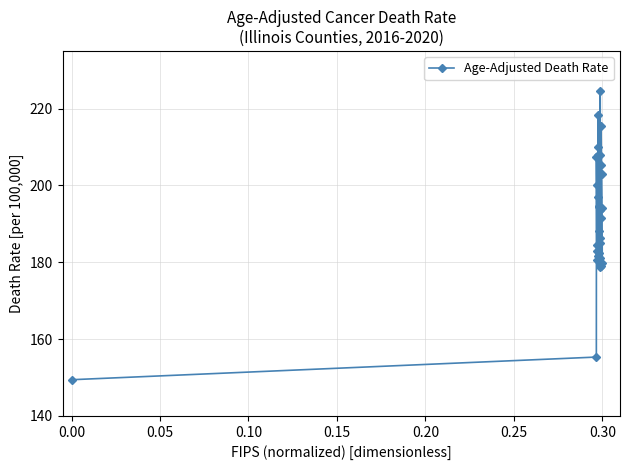

What is the greatest value displayed?

224.5